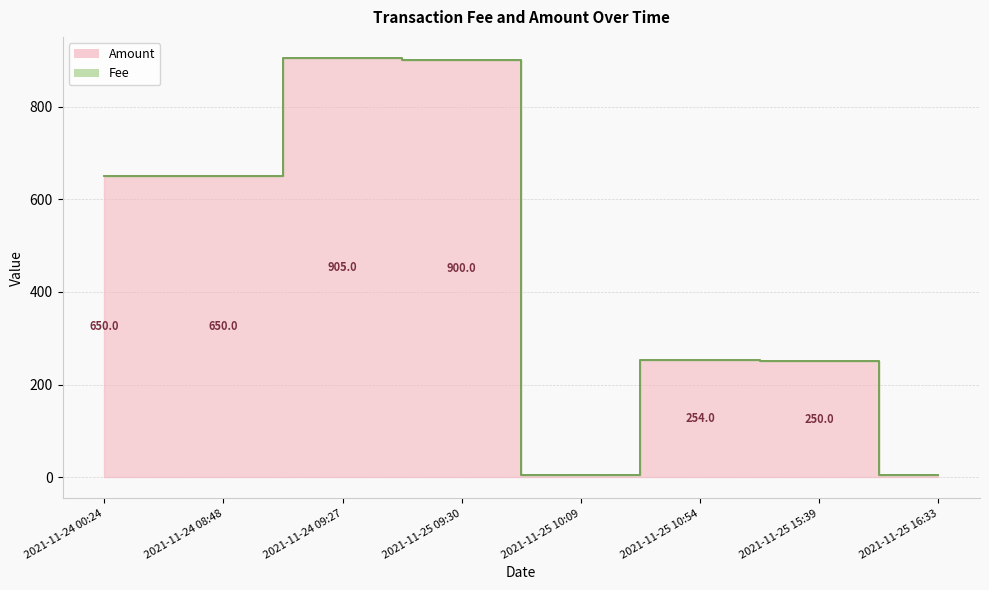

What position from the left is 2021-11-24 09:27?

3